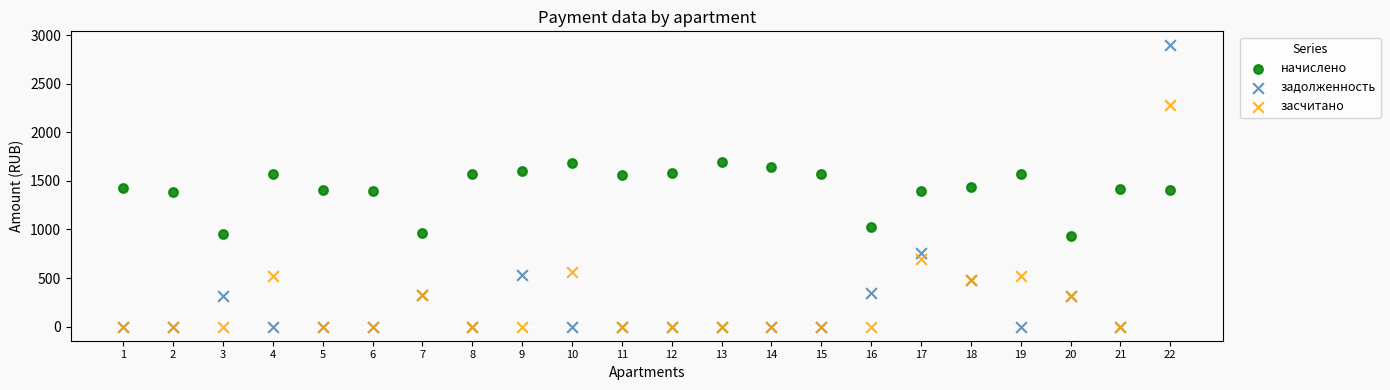

In the засчитано series, what Y value is closest to 1141?

692.4